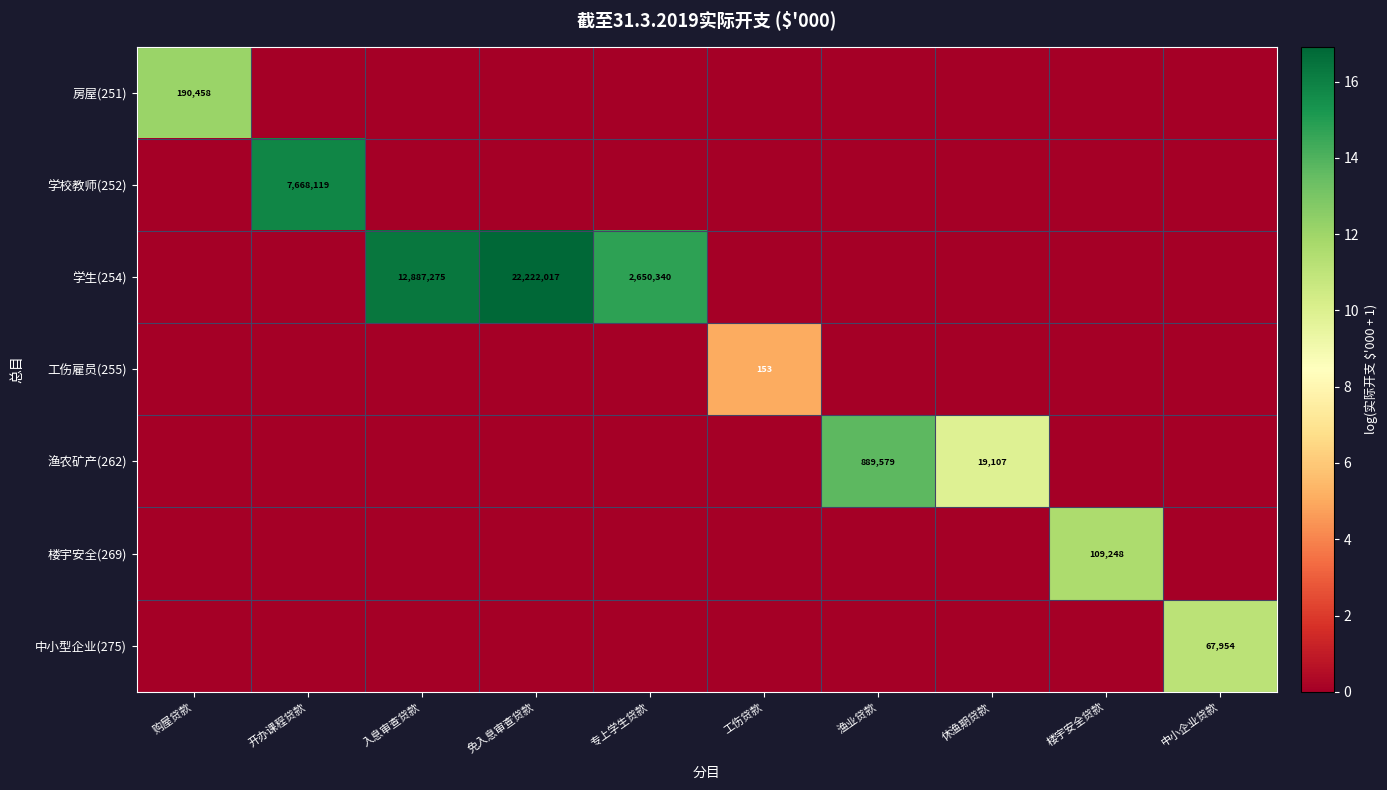

At which category is the sum across all series the highest?

免入息审查贷款